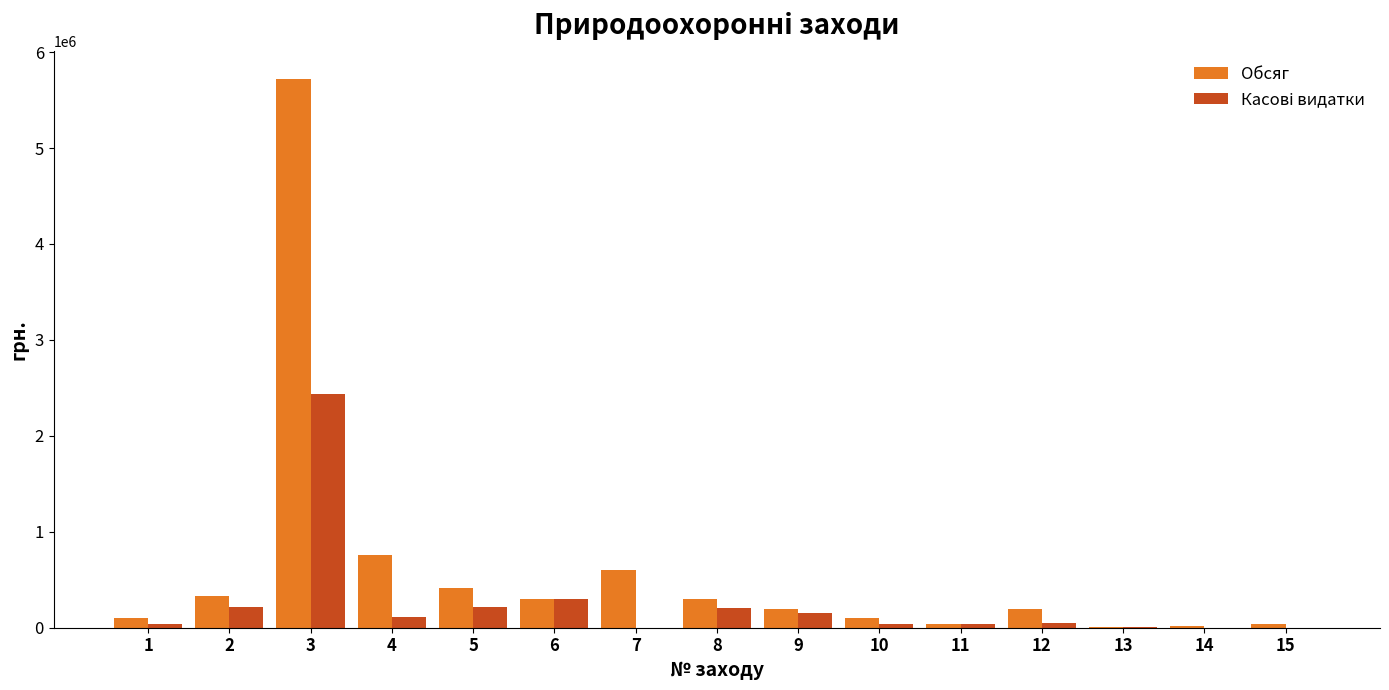

How many series are shown in this chart?

2